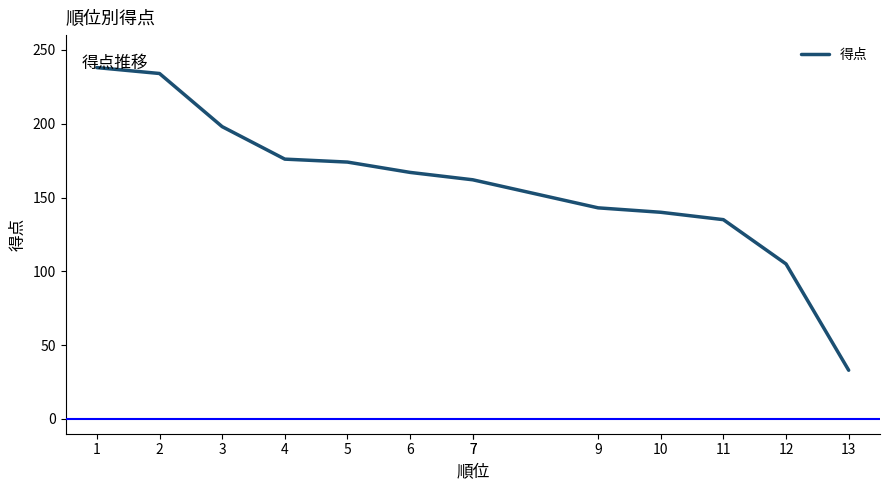

Which label corresponds to the largest value in the chart?

1